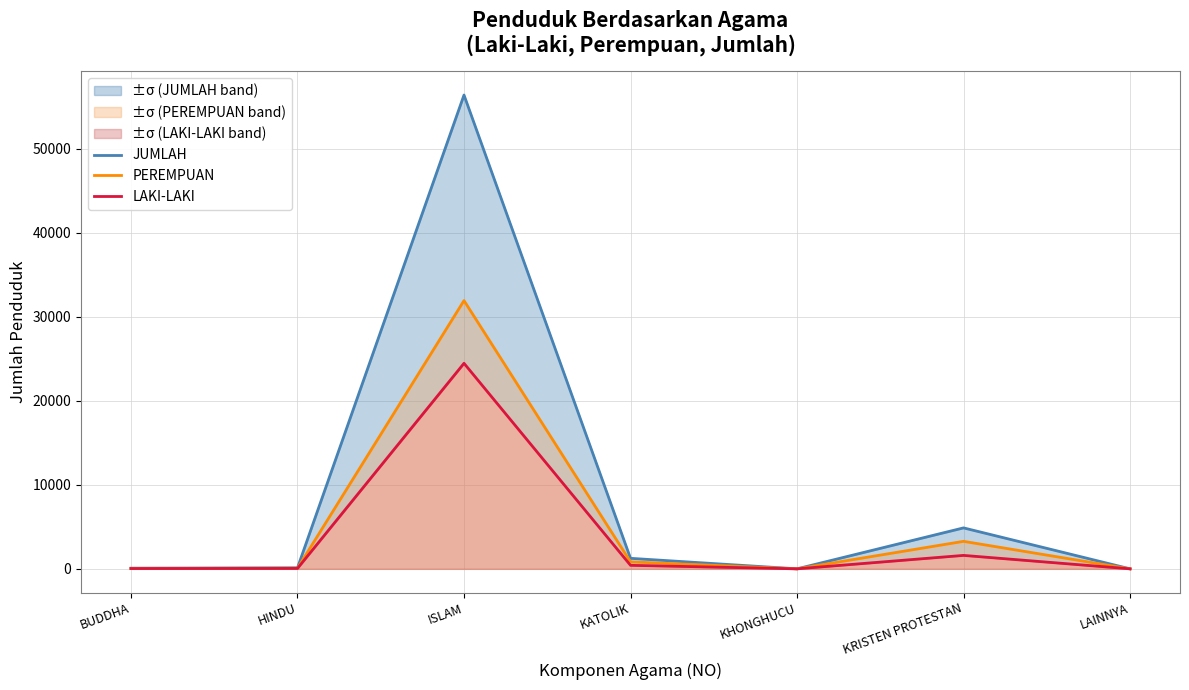

True or false: LAKI-LAKI and JUMLAH cross at least once.

False